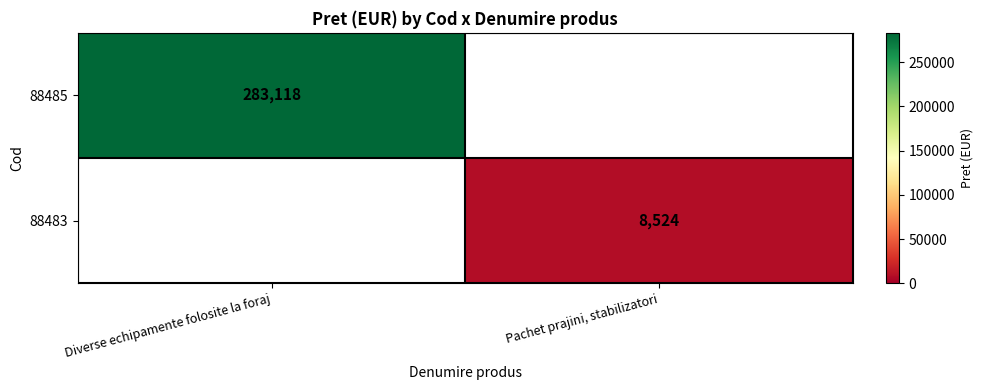

True or false: 88485 has a value of 149988 at Diverse echipamente folosite la foraj.

False